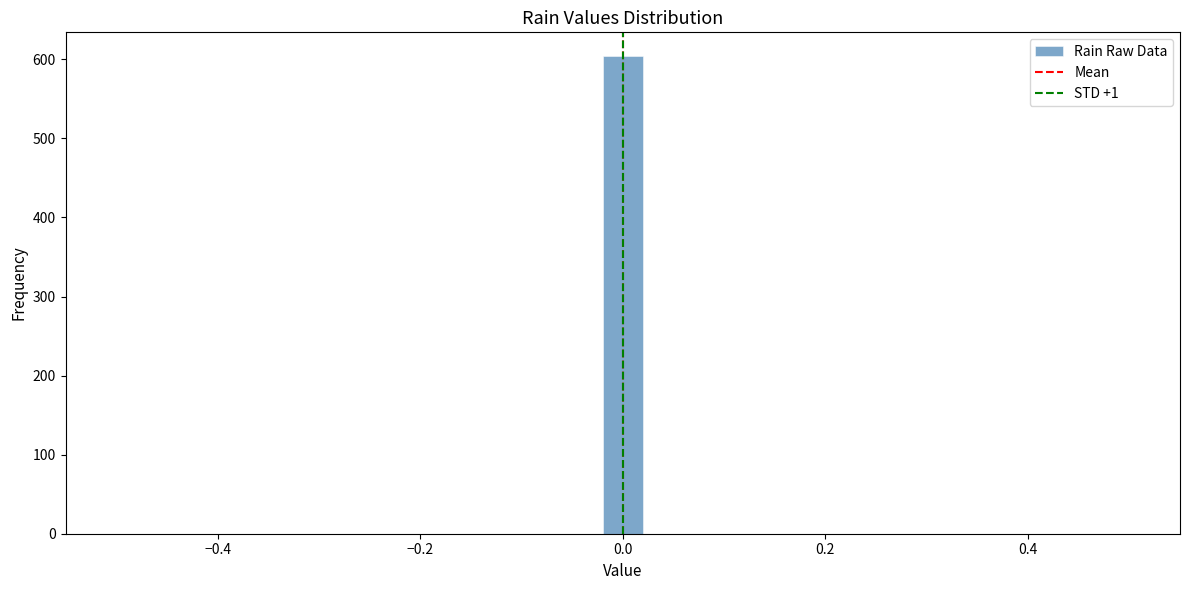

Around what value on the x-axis is the tallest bar? Give the approximate position of its centre, as read against the axis.

0.00